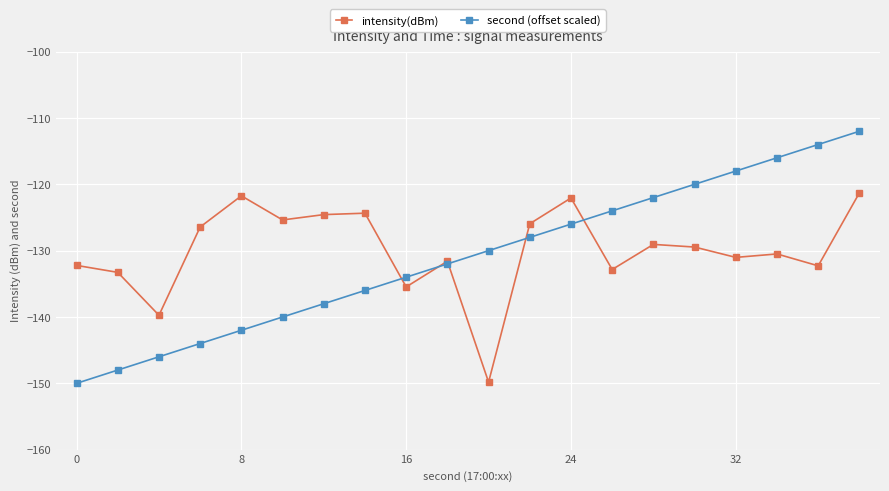

Which series has the largest total across all categories?

intensity(dBm)